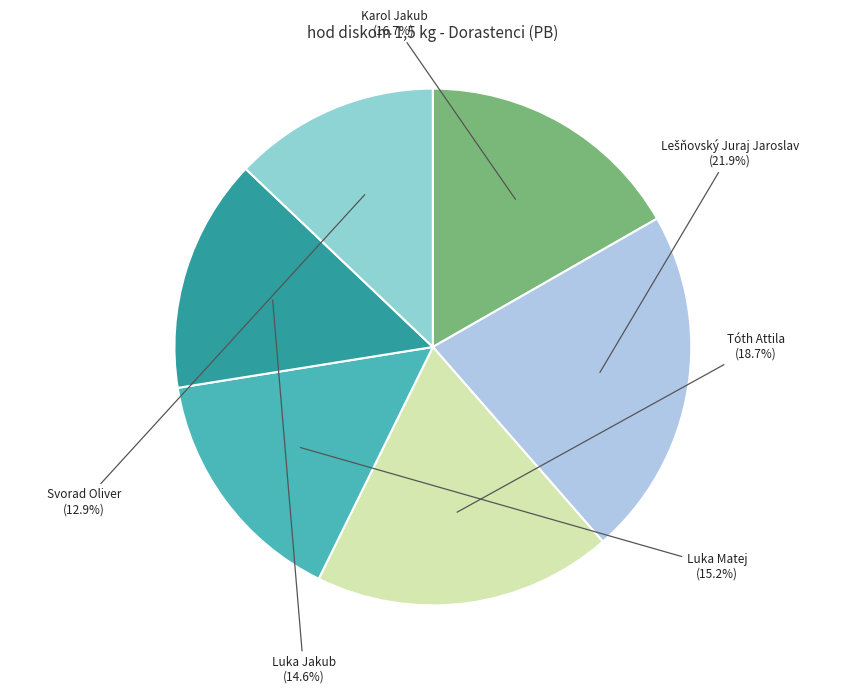

Which category has the biggest portion of the pie?

Lešňovský Juraj Jaroslav